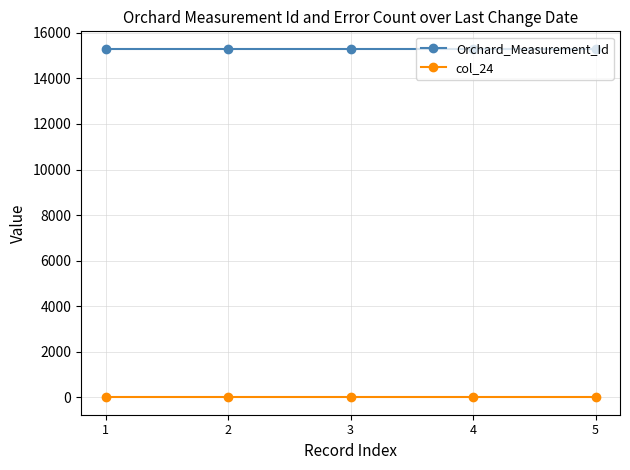

Is the value of Orchard_Measurement_Id at 1 greater than the value of col_24 at 4?

Yes